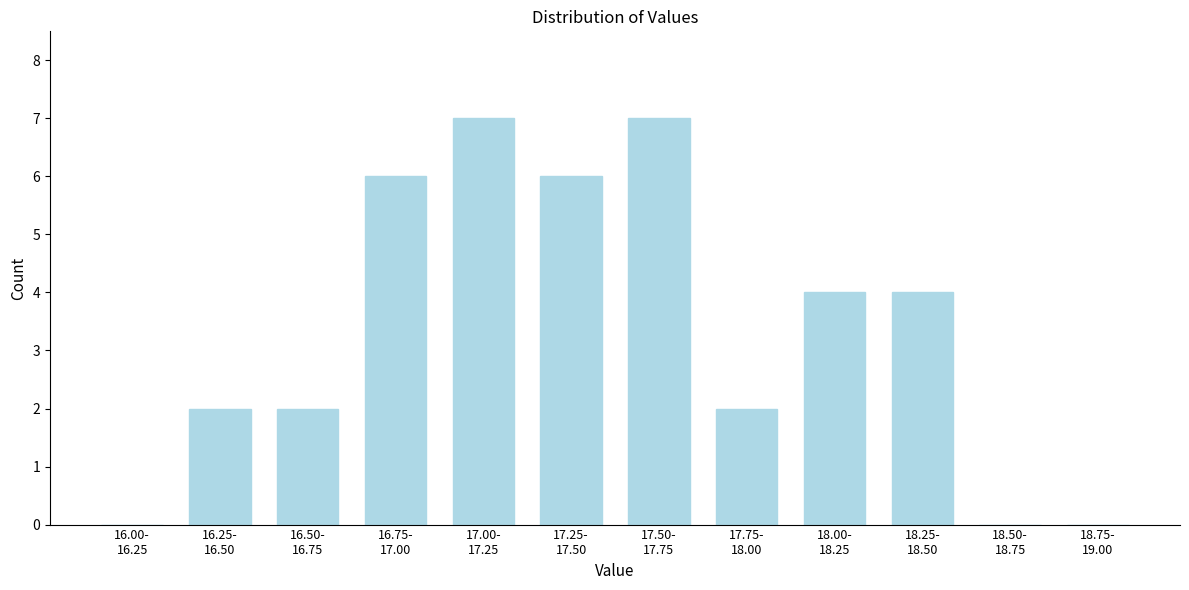

What is the maximum value shown in the chart?

7